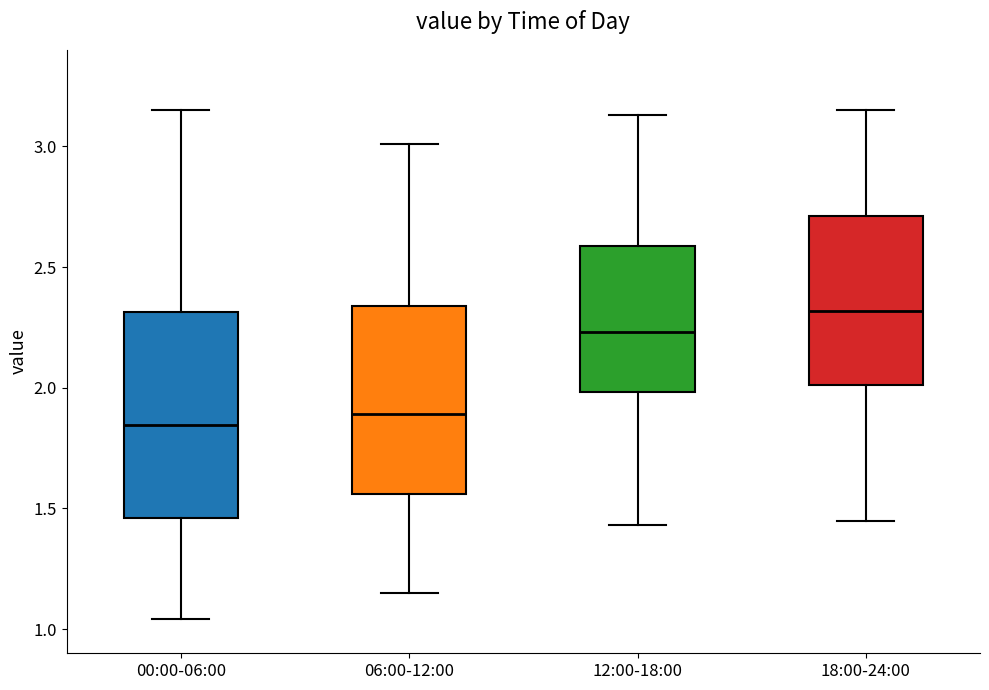

Where does the upper whisker of the box for 00:00-06:00 end on the y-axis? The values are not printed on the chart, so give them approximately, as read against the axis.

3.15